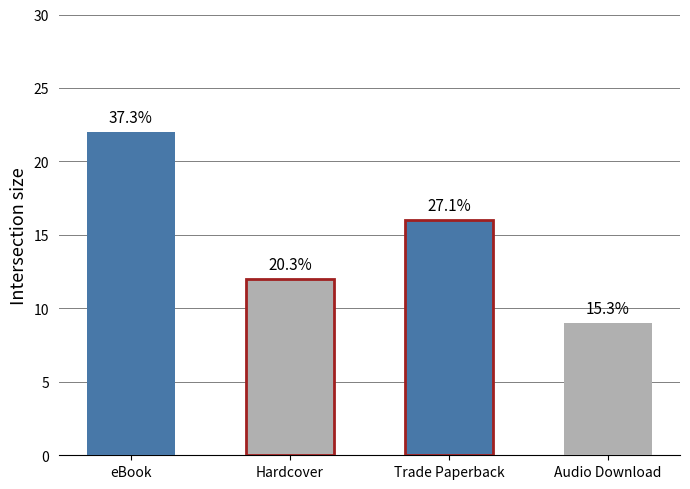

Does the chart contain any negative values?

No